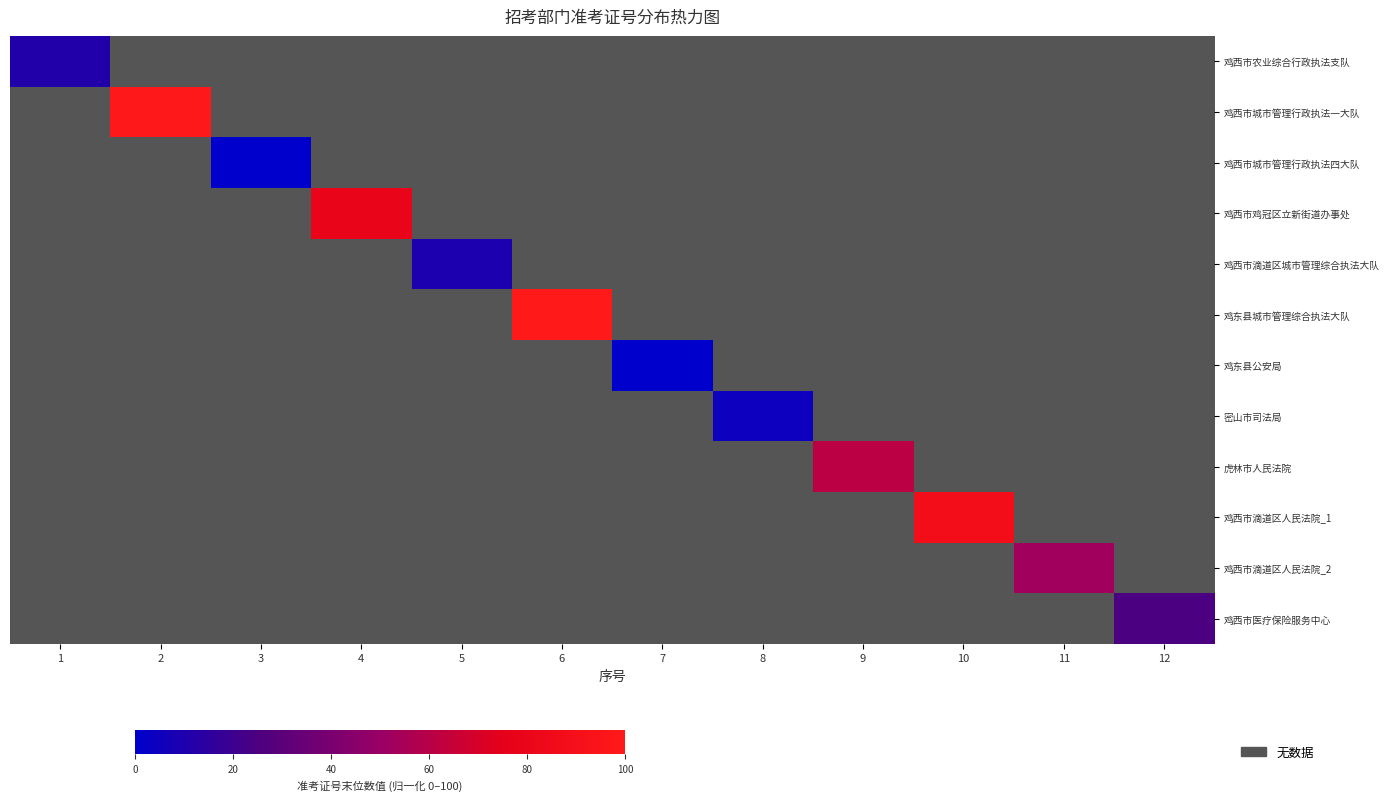

What is the maximum value shown in the chart?

100.0